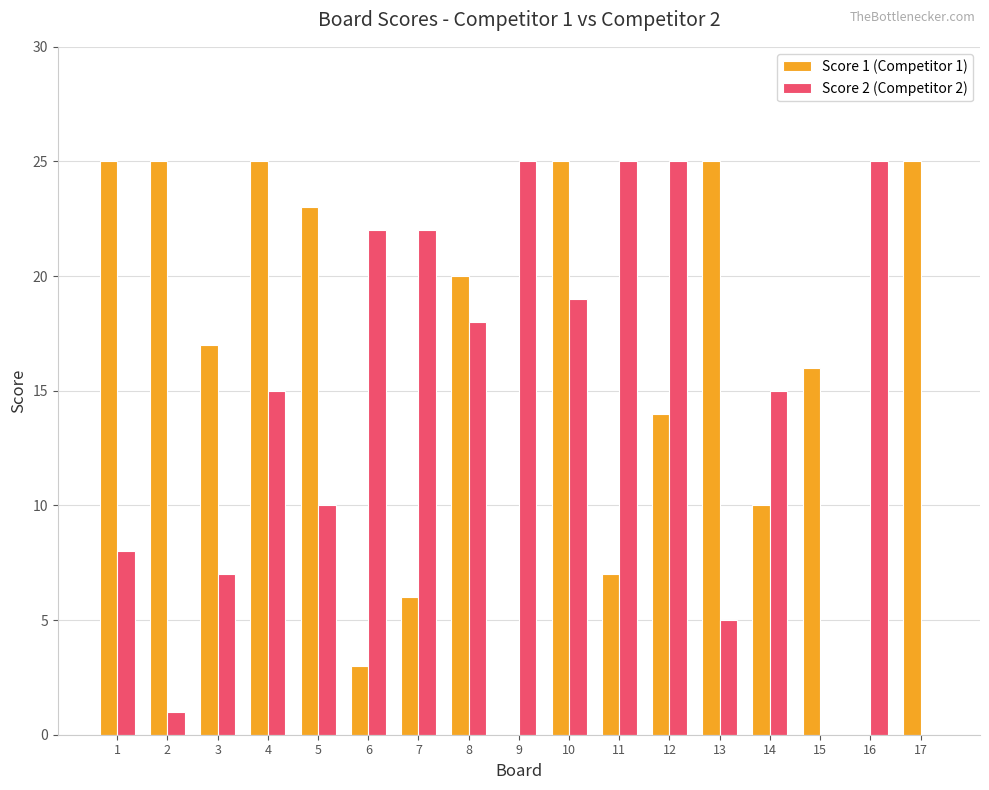

The value of Score 2 (Competitor 2) at 5 is 10. True or false?

True